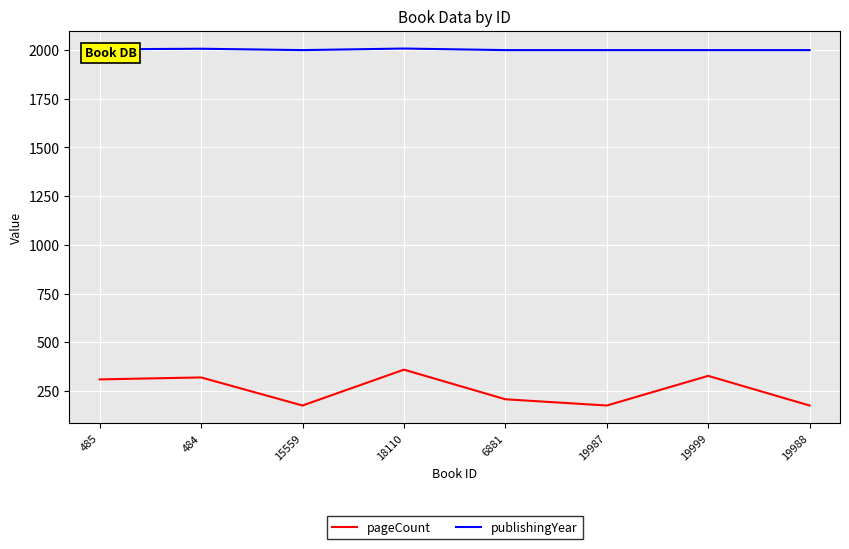

The value of publishingYear at 18110 is 2007. True or false?

True